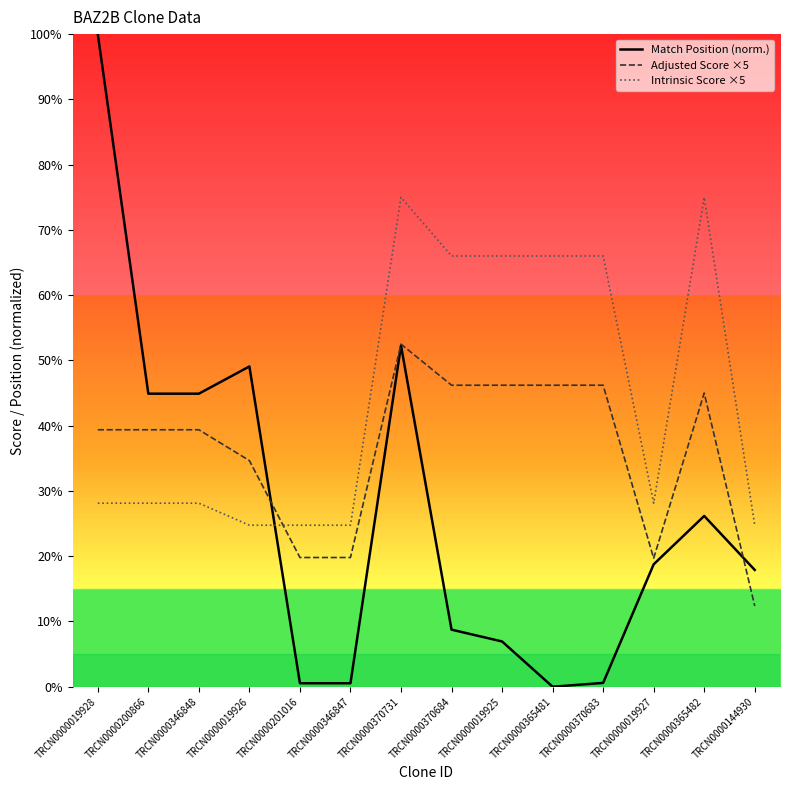

What is the difference between the highest and lowest values at TRCN0000019926?

24.3